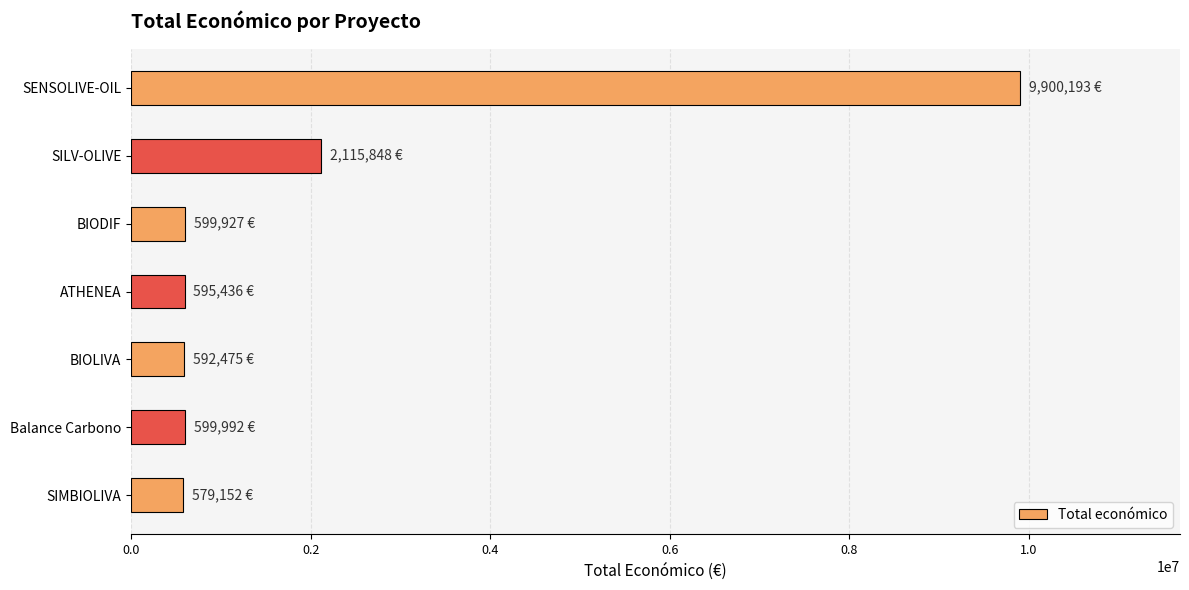

True or false: the data shows 595436 at ATHENEA.

True